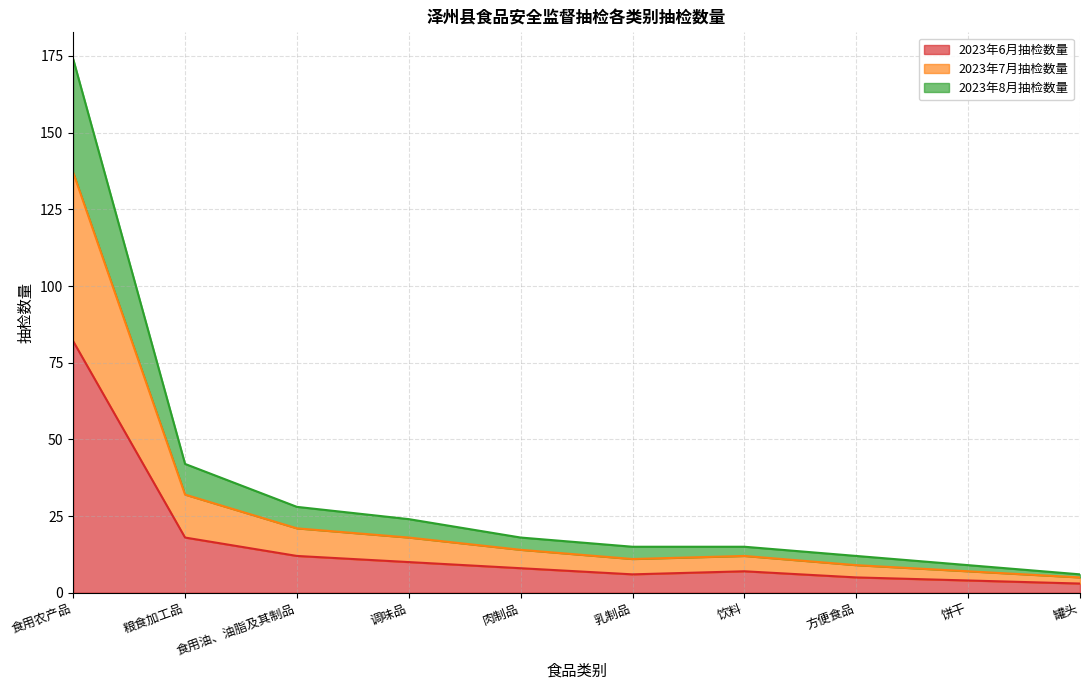

At which category does the chart reach its minimum across all series?

罐头